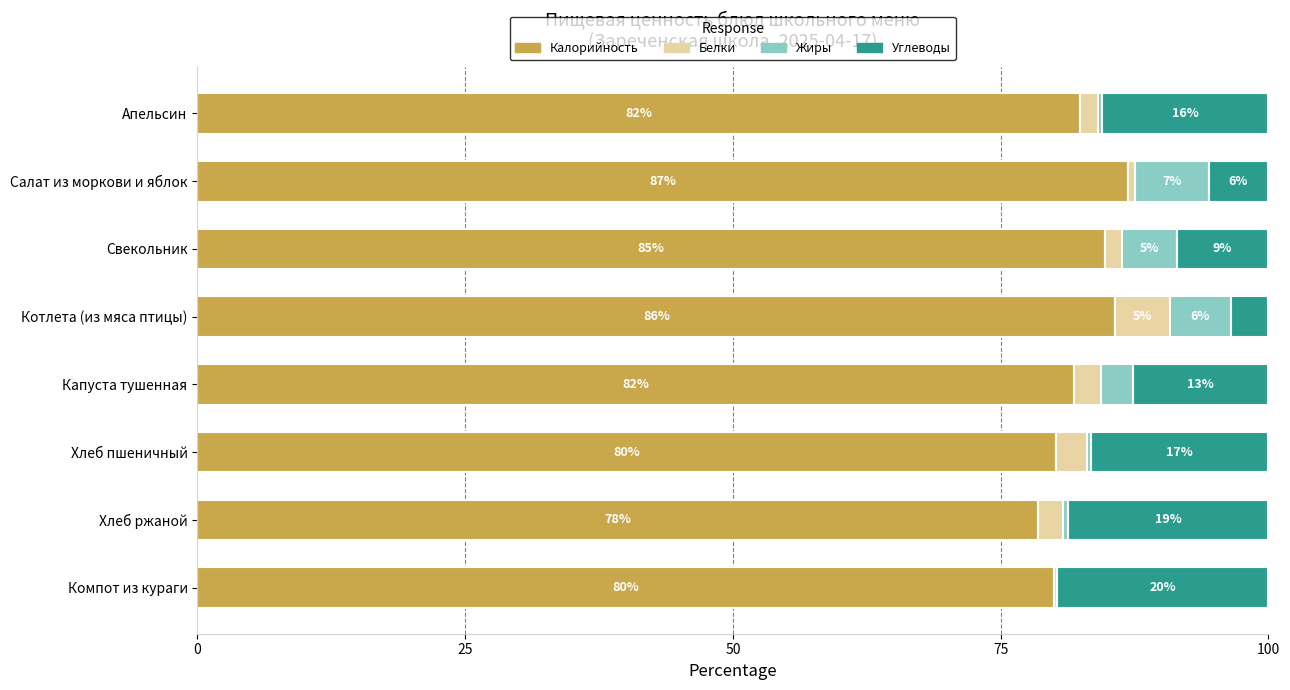

What are all the series names shown in the legend?

Калорийность, Белки, Жиры, Углеводы